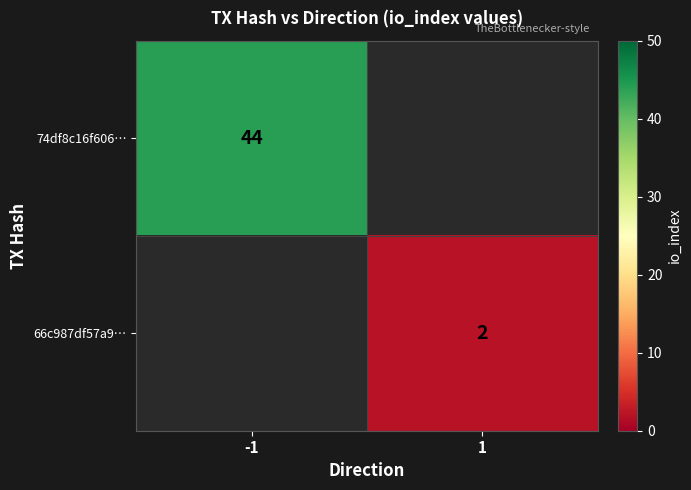

True or false: 74df8c16f606… has a value of 12 at -1.

False